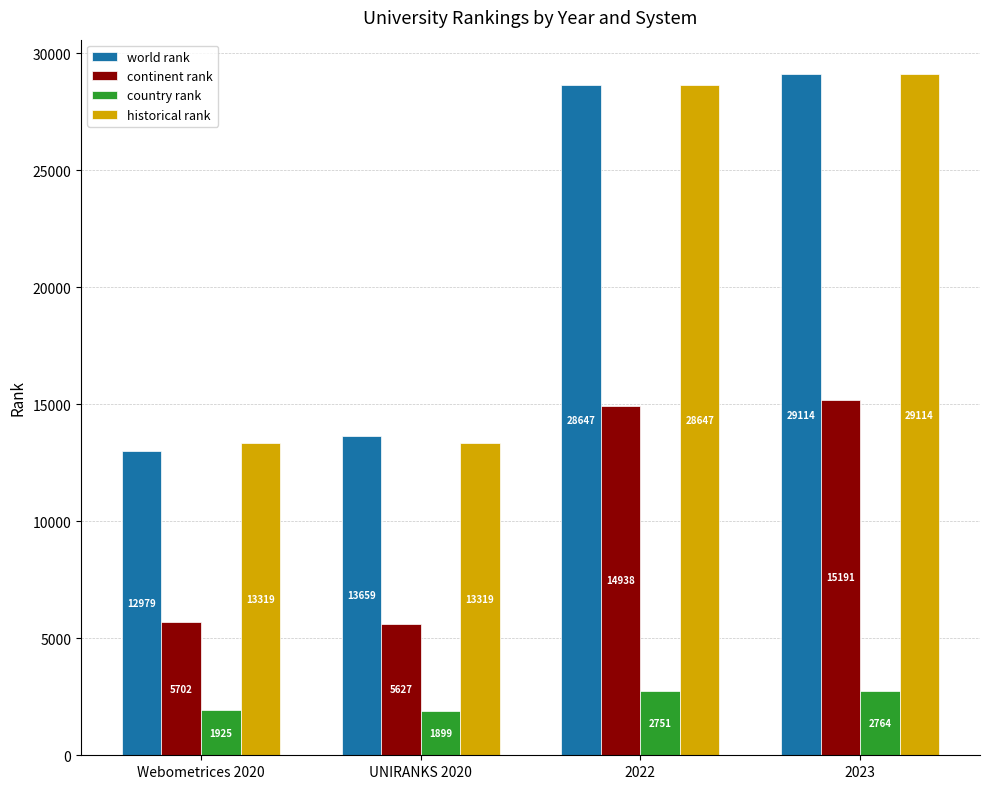

What is the label of the 1st bar from the right?

2023